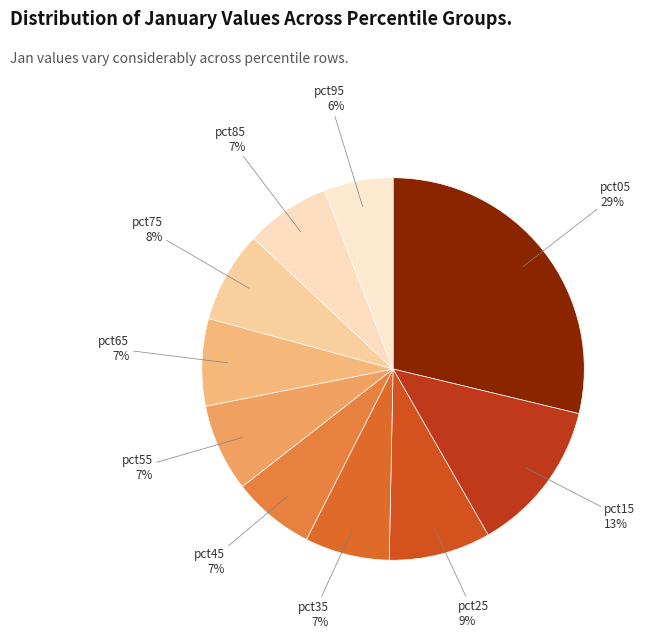

Is the sum of pct55 and pct45 greater than half?

No